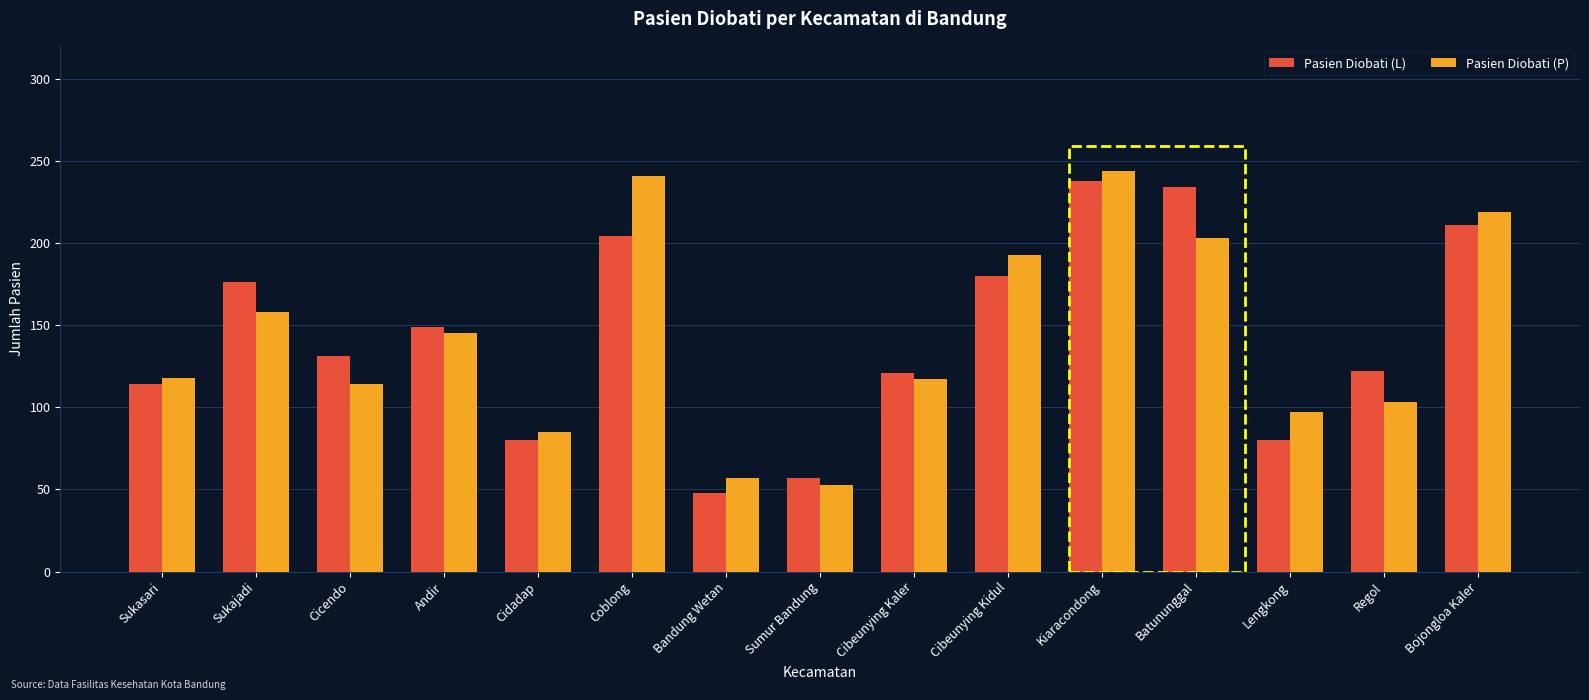

What is the approximate value of Pasien Diobati (P) at Kiaracondong, to the nearest 5?

245